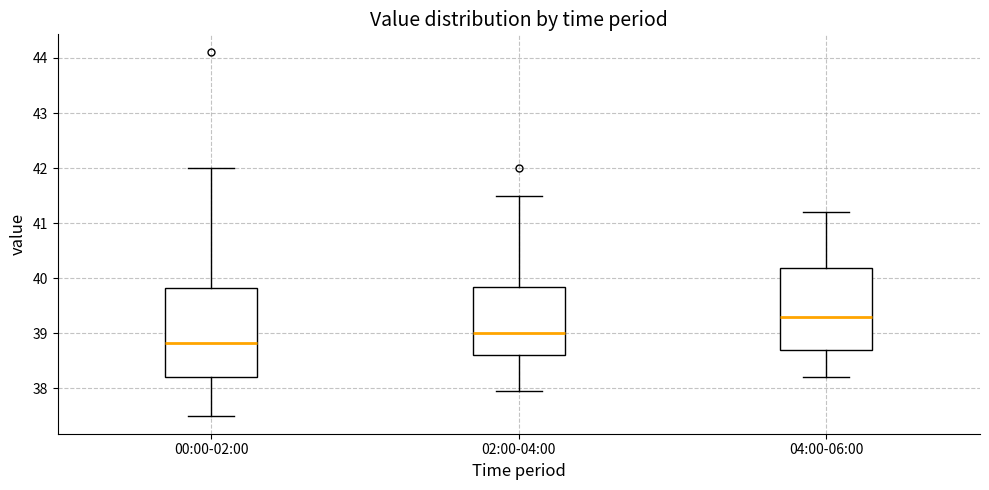

Reading left to right, transcribe this box plot: for each box, give where its median line is, the range the box spans, and where its two whiskers end, as read against the y-axis. The values are not printed on the chart, so give them approximately, as read against the axis.

00:00-02:00: median 38.8, box 38.2 to 39.8, whiskers 37.5 to 42.0
02:00-04:00: median 39.0, box 38.6 to 39.8, whiskers 37.9 to 41.5
04:00-06:00: median 39.3, box 38.7 to 40.2, whiskers 38.2 to 41.2